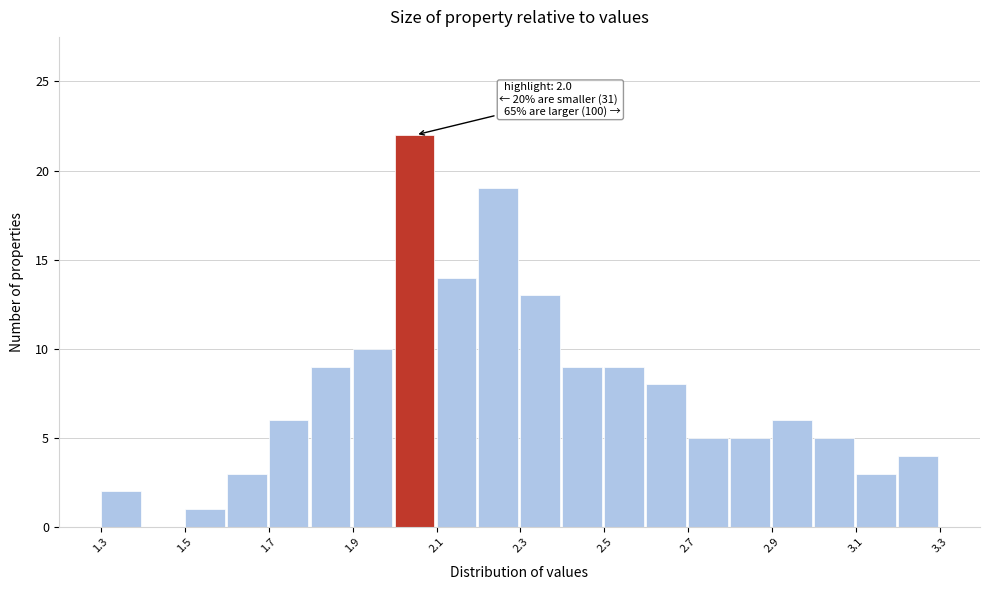

Which range on the x-axis has the tallest bar?

2.0 to 2.1